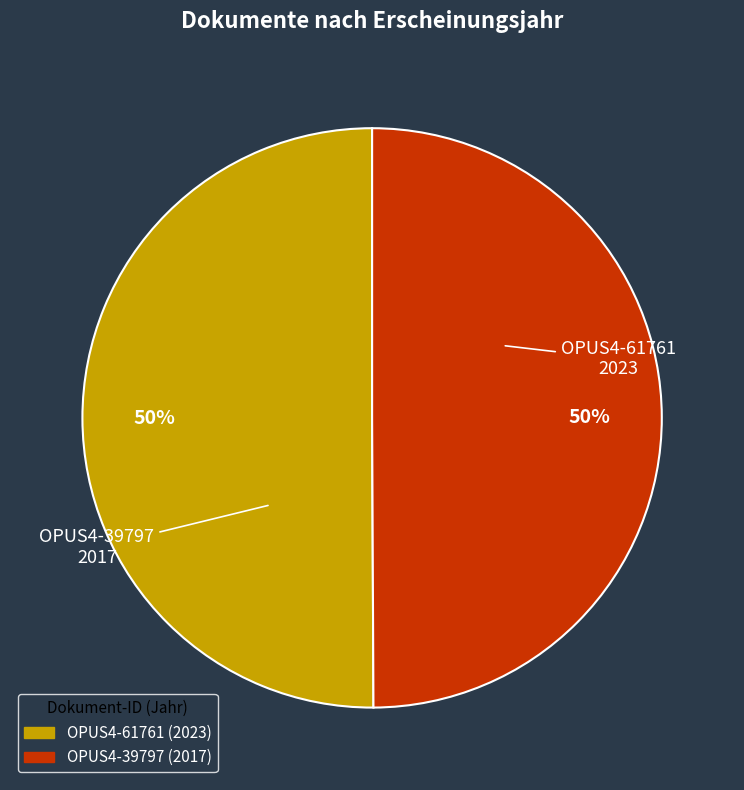

Do OPUS4-39797 and OPUS4-61761 together represent more than half of the pie?

Yes